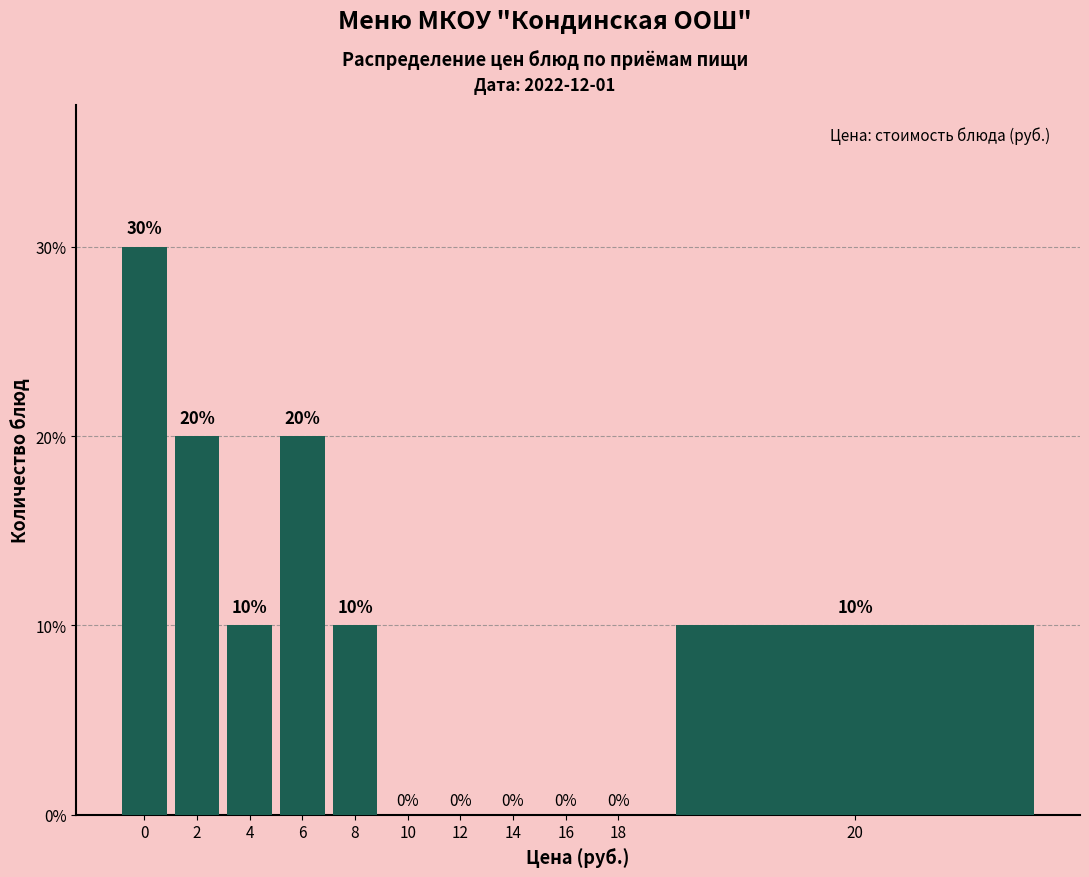

Reading left to right, what are all the values shown in this chart?

0=30	2=20	4=10	6=20	8=10	10=0	12=0	14=0	16=0	18=0	20=10